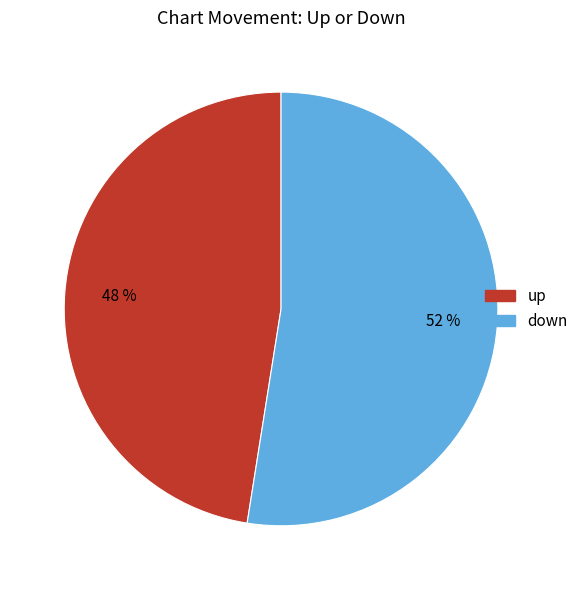

Does any single category account for the majority?

Yes